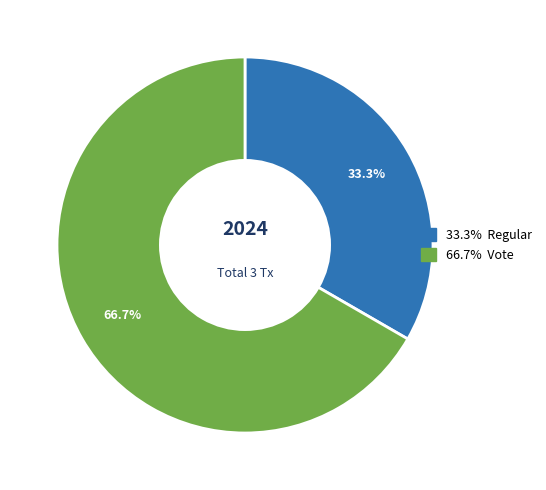

Is there any slice that represents more than half of the pie?

Yes